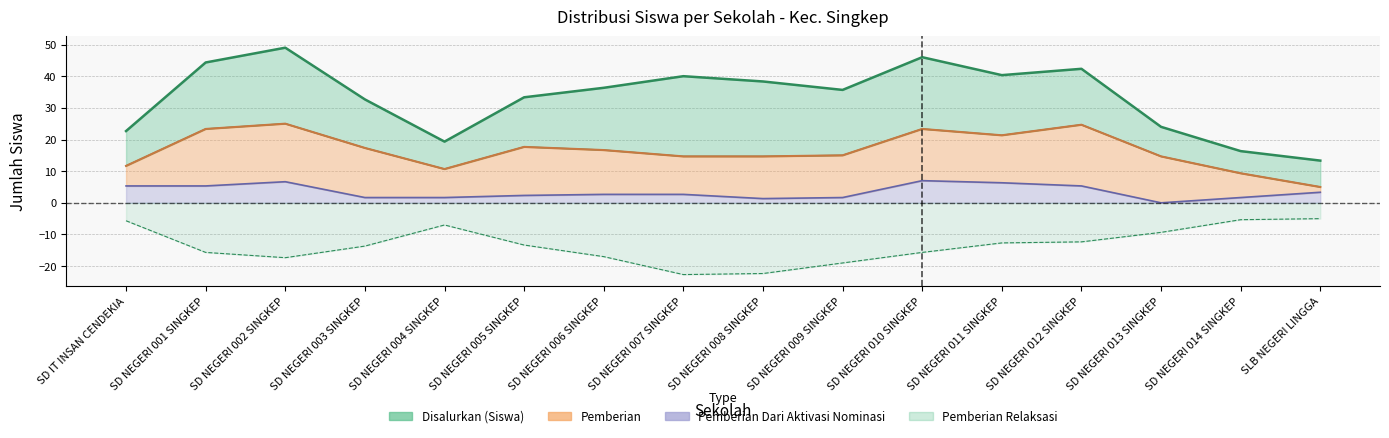

Is it true that Pemberian Dari Aktivasi Nominasi equals 9 at SD NEGERI 013 SINGKEP?

False